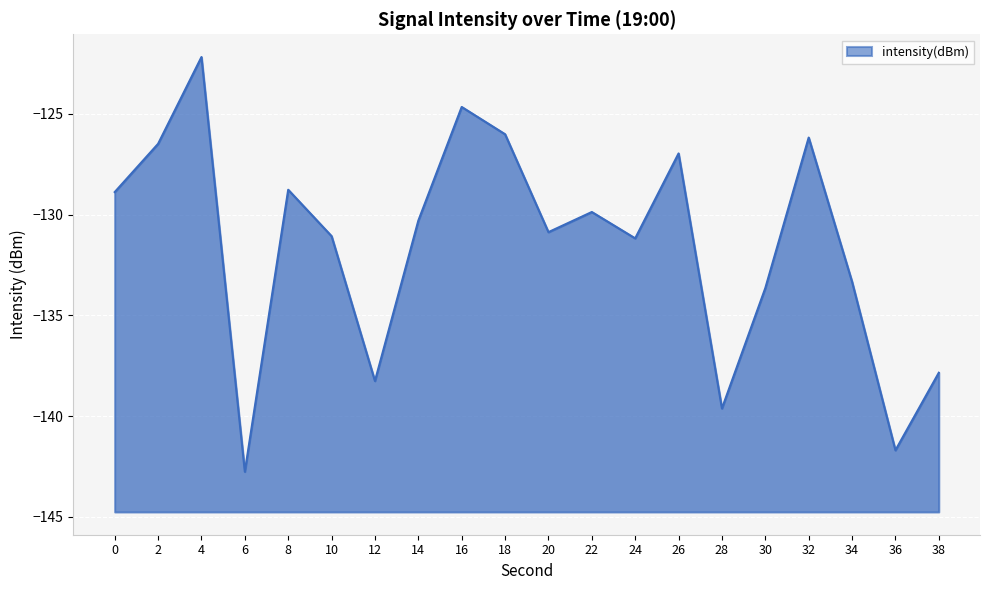

Rank the categories by value from lowest to highest.

6, 36, 28, 12, 38, 30, 34, 24, 10, 20, 14, 22, 0, 8, 26, 2, 32, 18, 16, 4